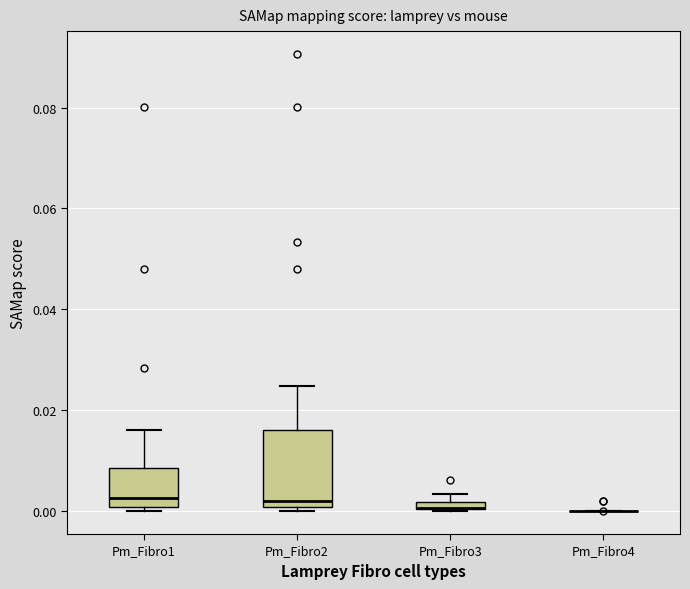

Comparing the boxes themselves (not the whiskers), which one is the tallest?

Pm_Fibro2